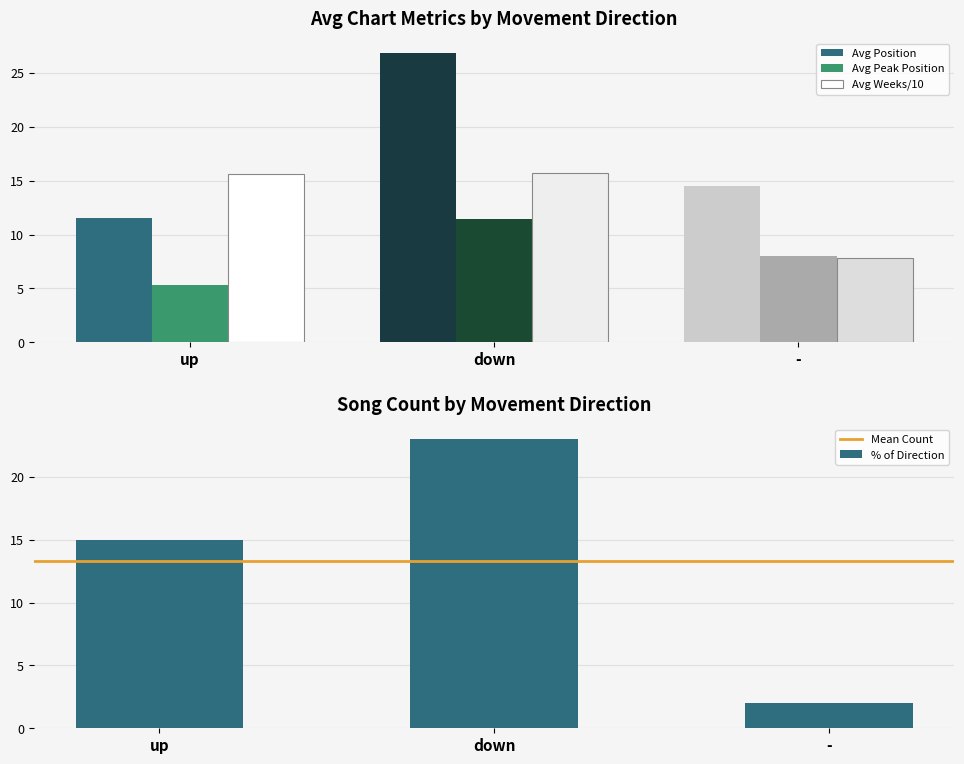

What is the label of the 3rd bar from the left?

-